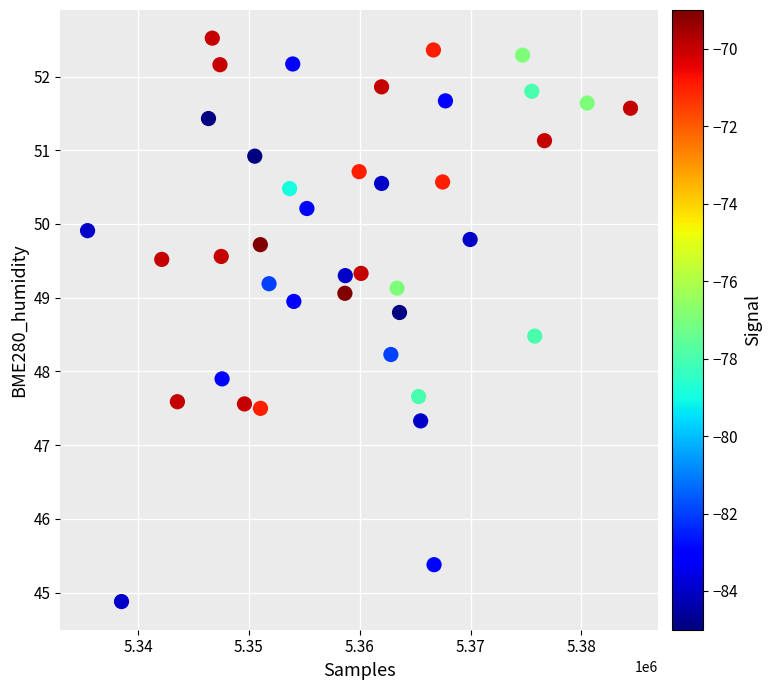

What is the range of X values (max minus min)?

48988.0